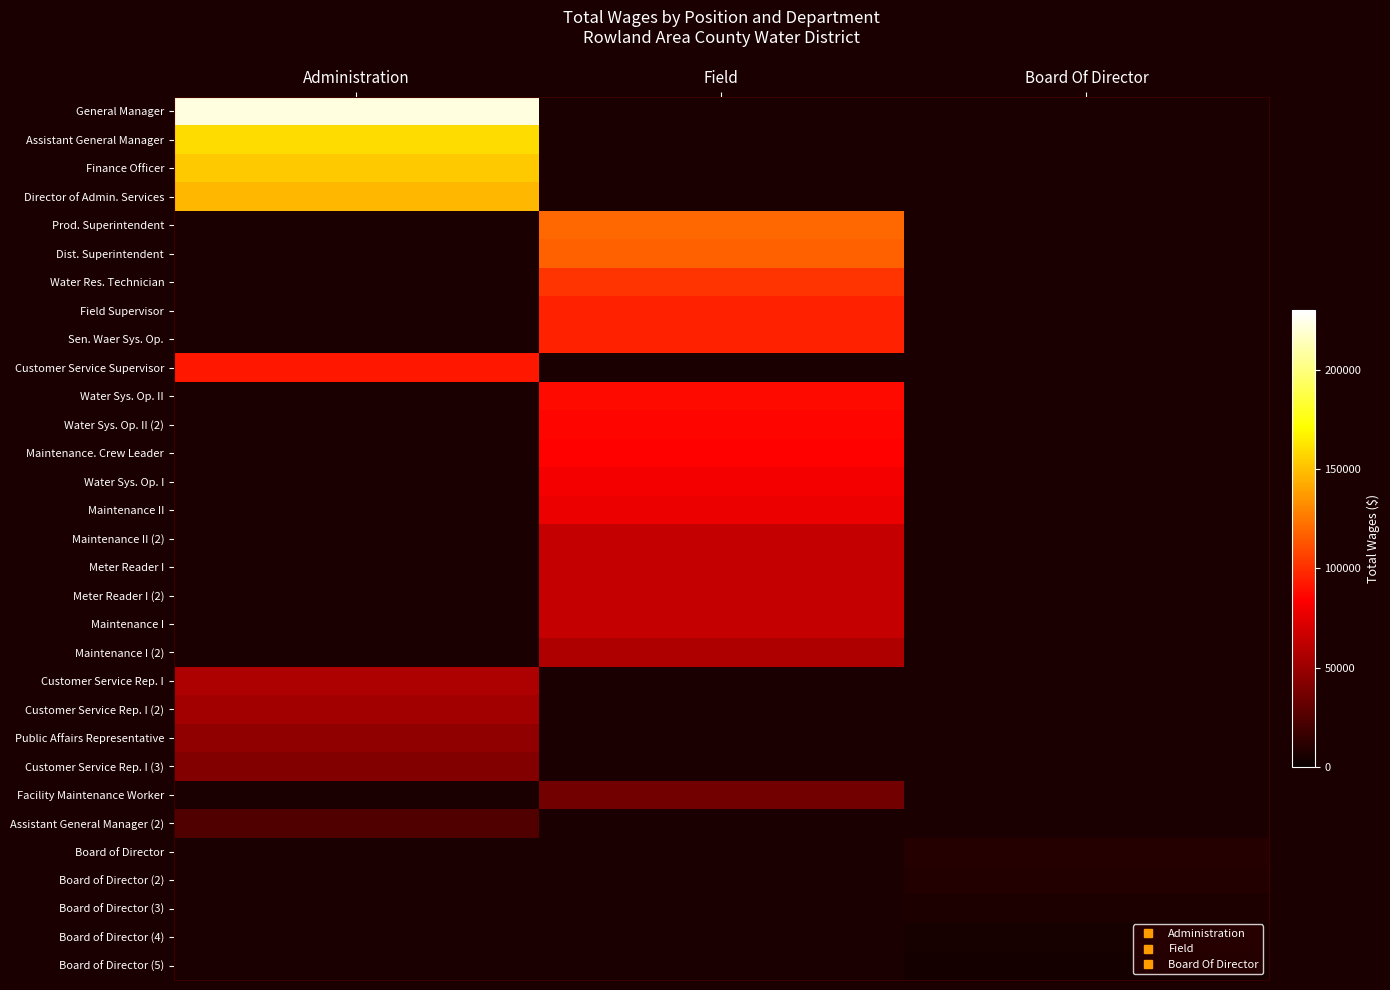

Count the number of data series in this chart.

31